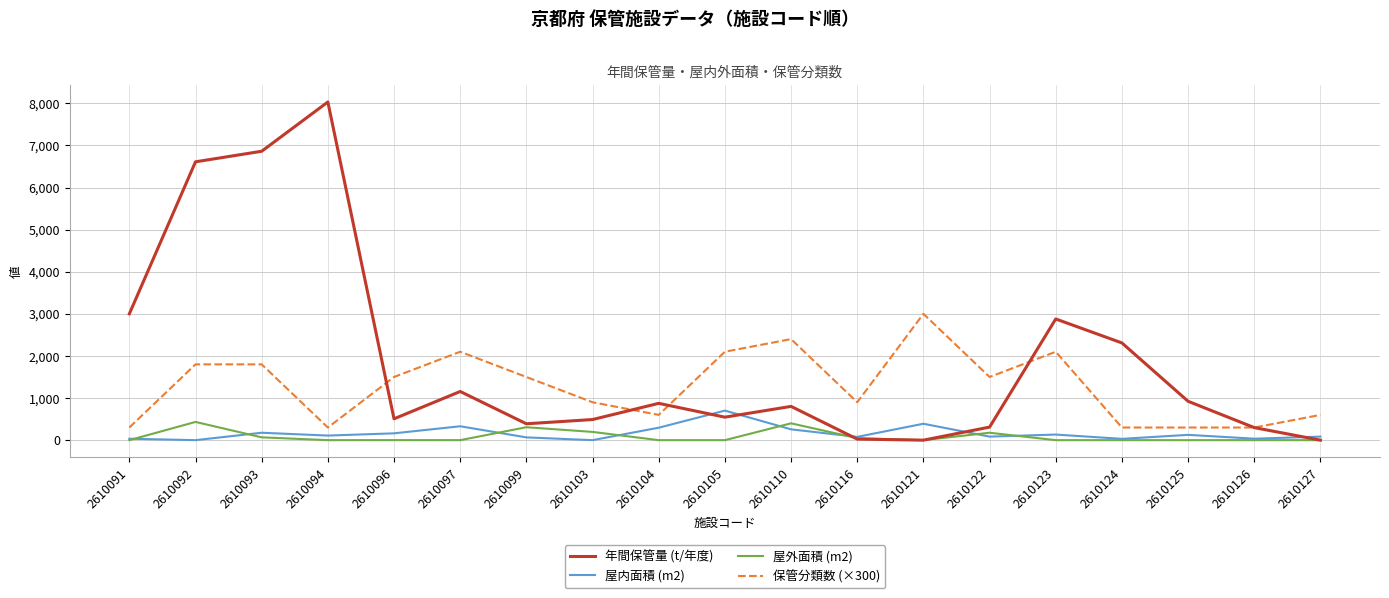

Which series has the largest total across all categories?

年間保管量 (t/年度)